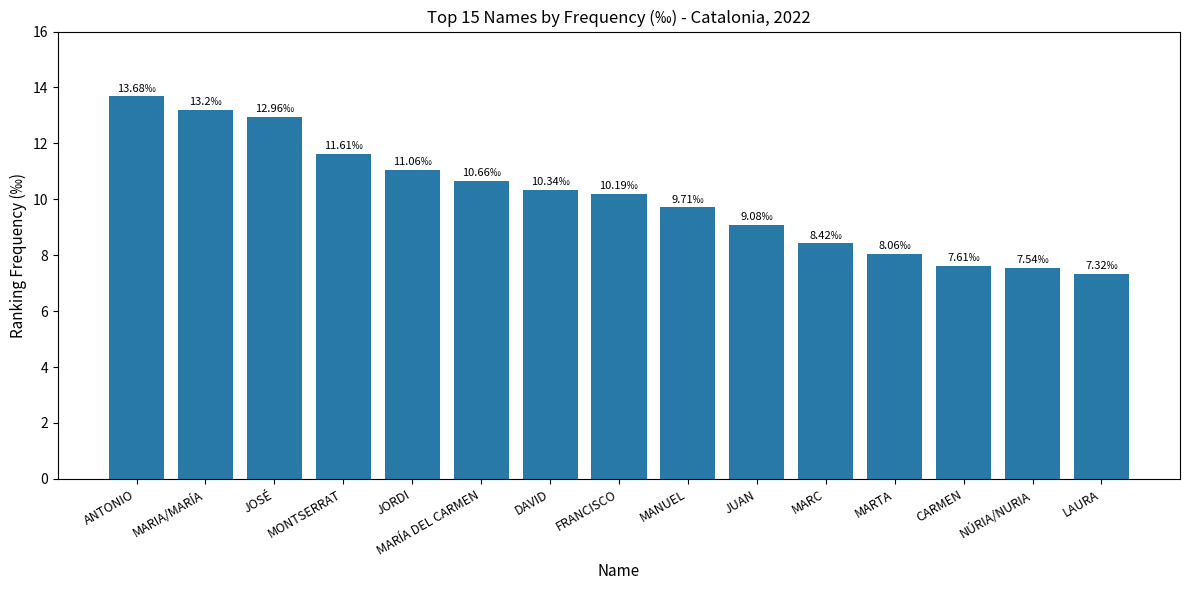

What is the value of the 1st bar from the left?

13.7